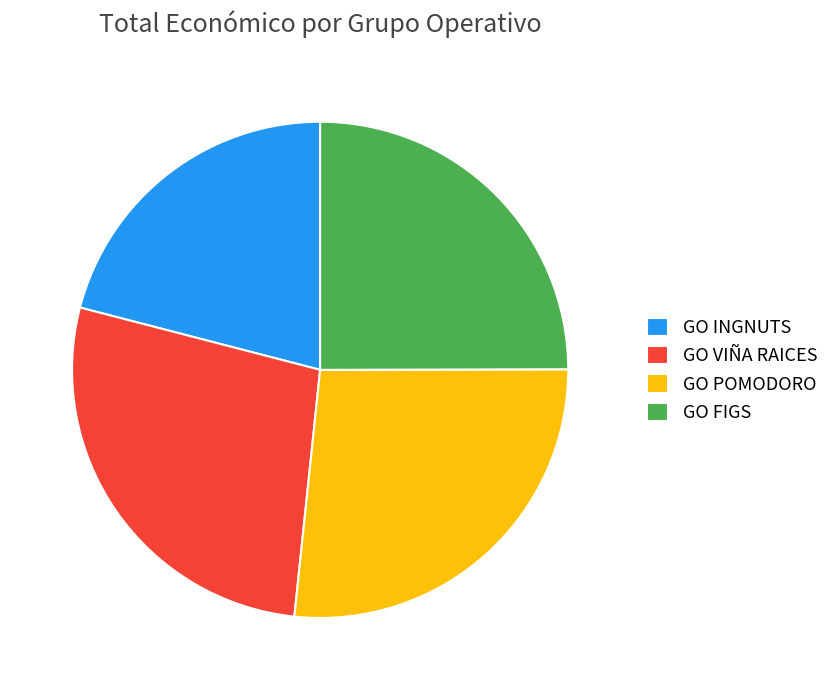

Between GO VIÑA RAICES and GO INGNUTS, which is larger?

GO VIÑA RAICES